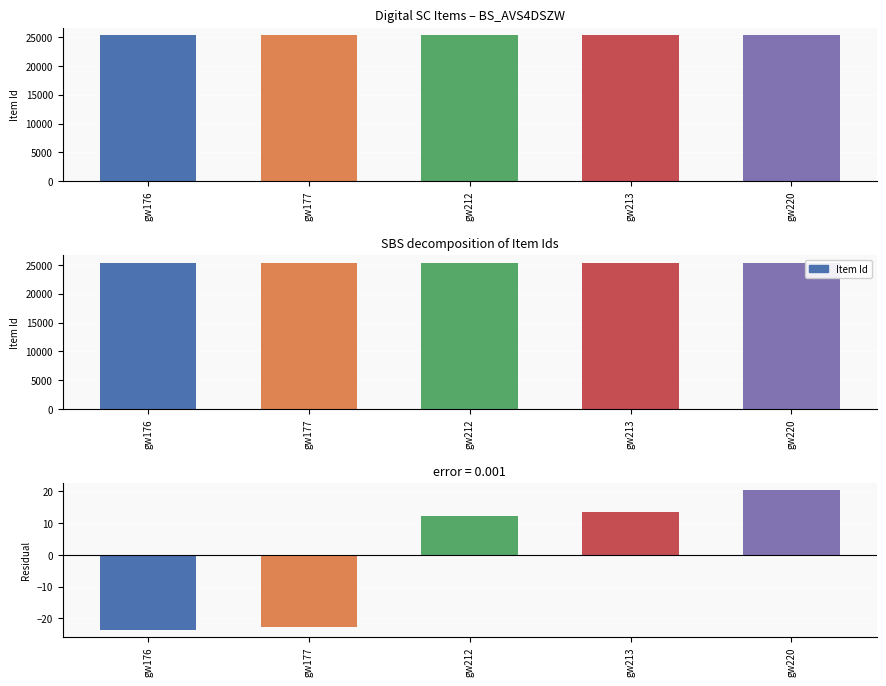

Between gw177 and gw176, which is larger?

gw177